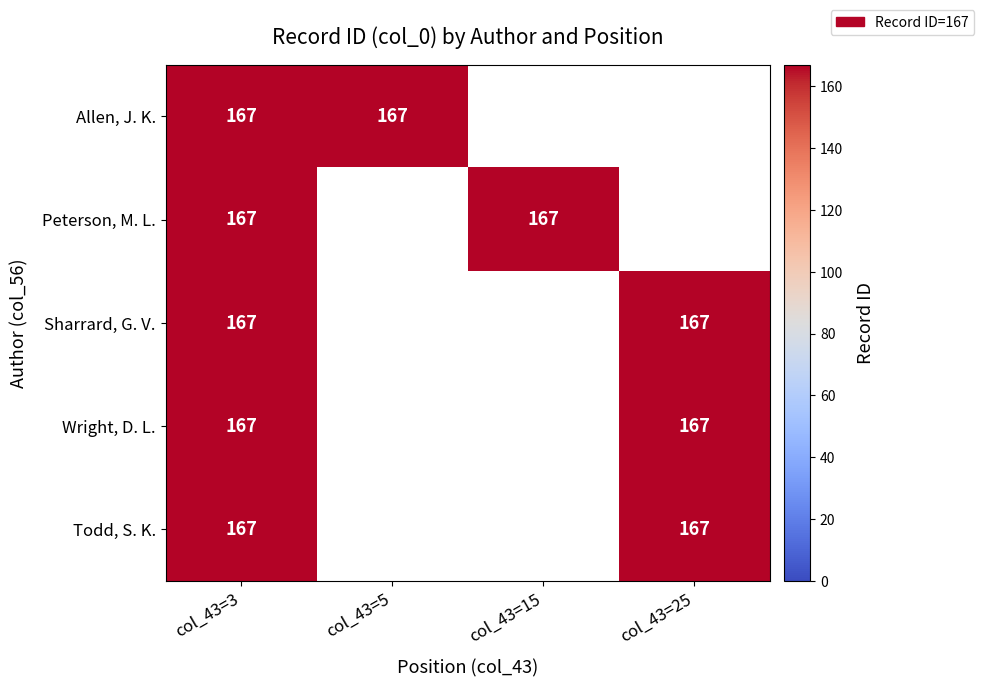

At 3, list the series in order from smallest to largest.

Allen, J. K., Peterson, M. L., Sharrard, G. V., Wright, D. L., Todd, S. K.